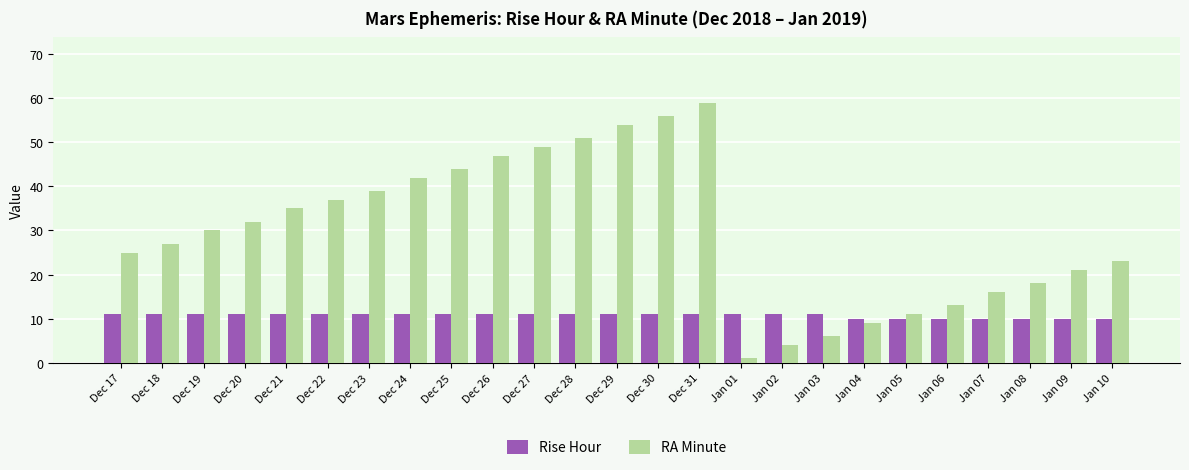

What is the total value across all series at Dec 29?

65